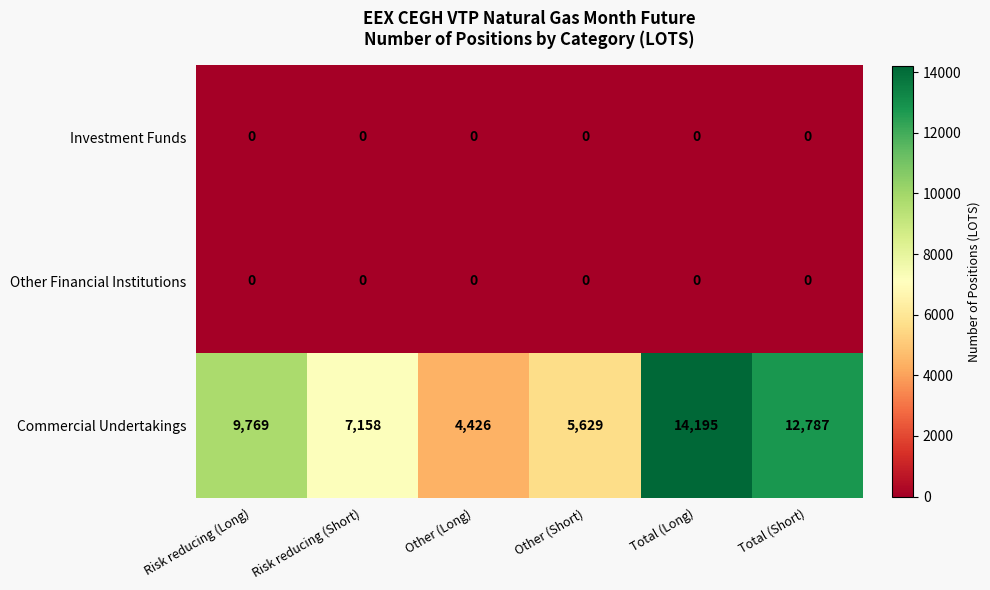

At which category is the sum across all series the highest?

Total (Long)